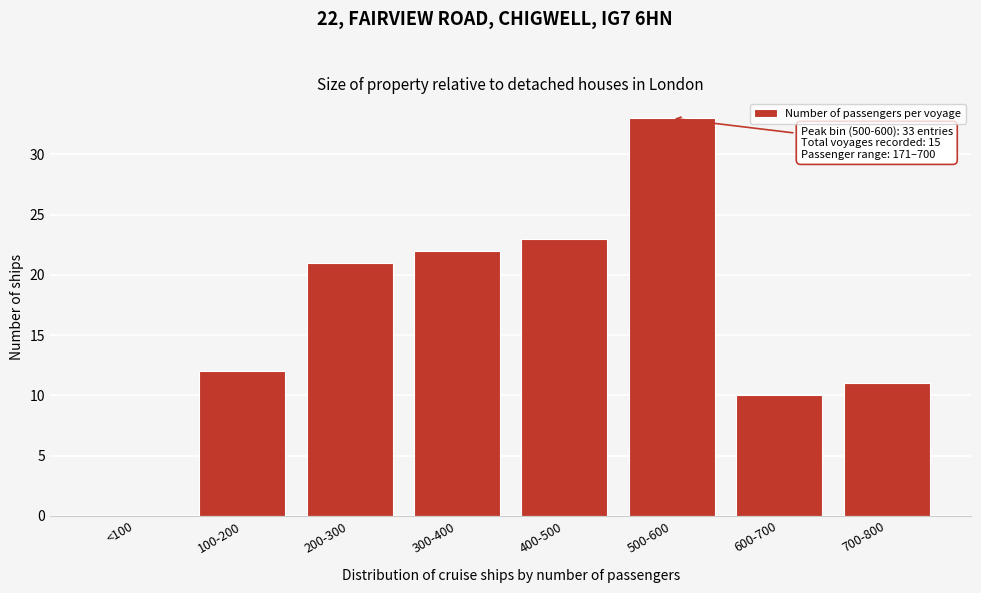

Reading right to left, extract all data points from this chart.

700-800=11	600-700=10	500-600=33	400-500=23	300-400=22	200-300=21	100-200=12	<100=0